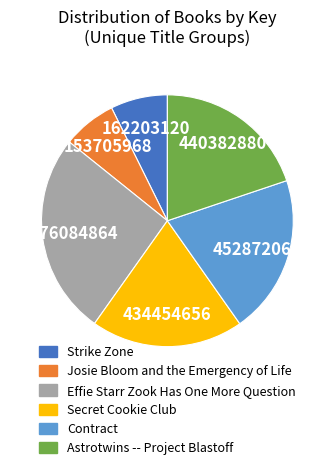

Is it true that Effie Starr Zook Has One More Question is 26% of the pie?

True